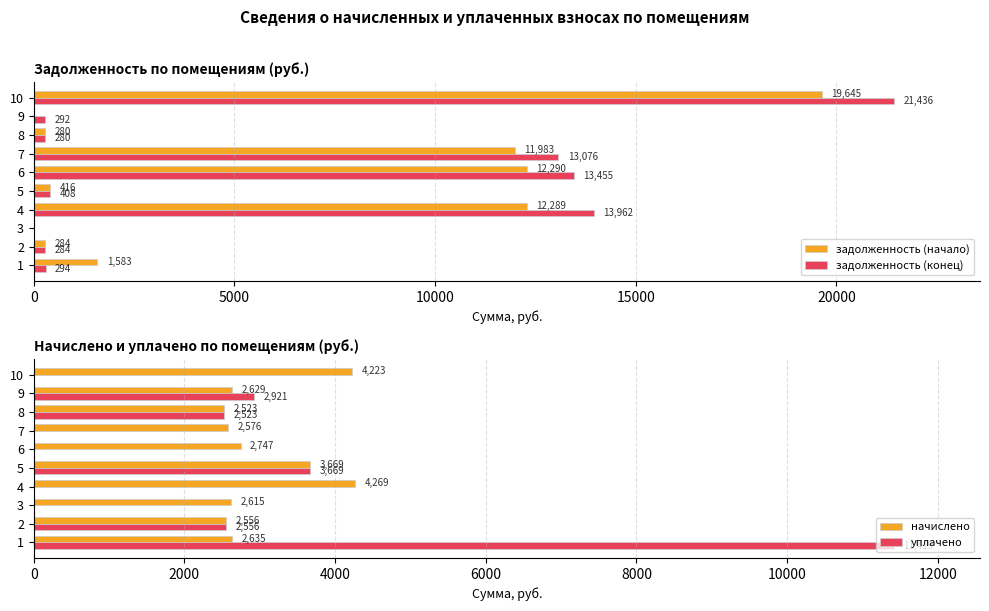

What is the highest value of the задолженность (конец) series?

21436.2